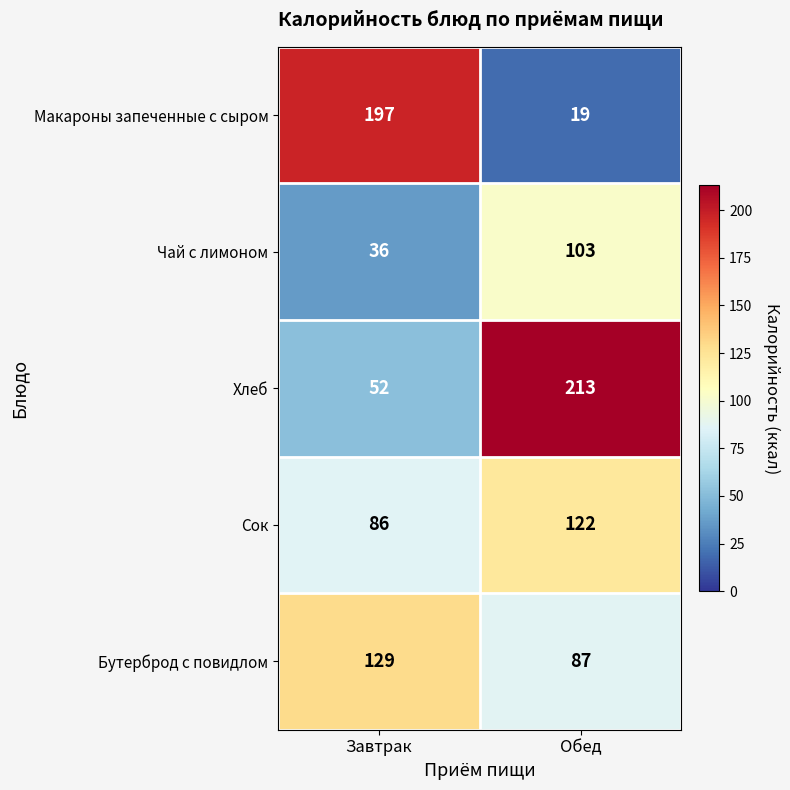

What value does the Чай с лимоном series have at Завтрак, to the nearest 10?

40